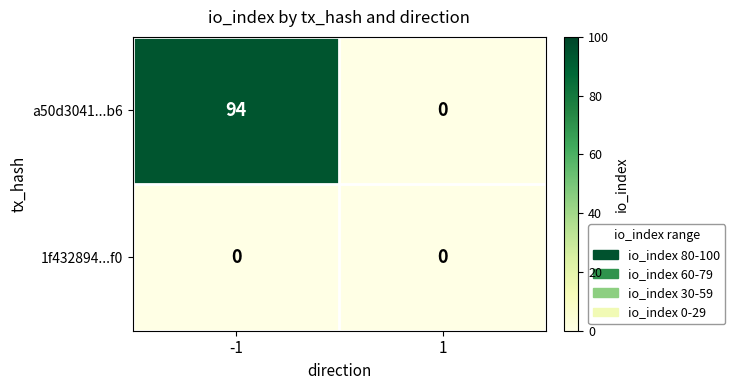

Reading left to right, what are all the values shown in this chart?

a50d3041...b6: 94	0
1f432894...f0: 0	0